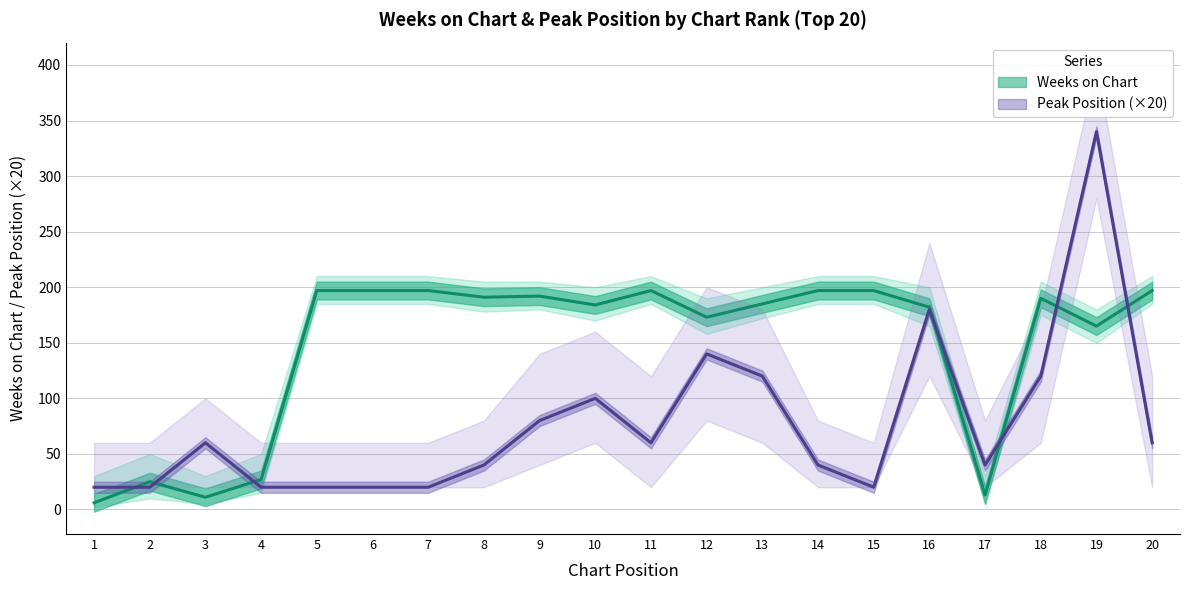

How many interior local valleys does the Weeks on Chart series have?

6